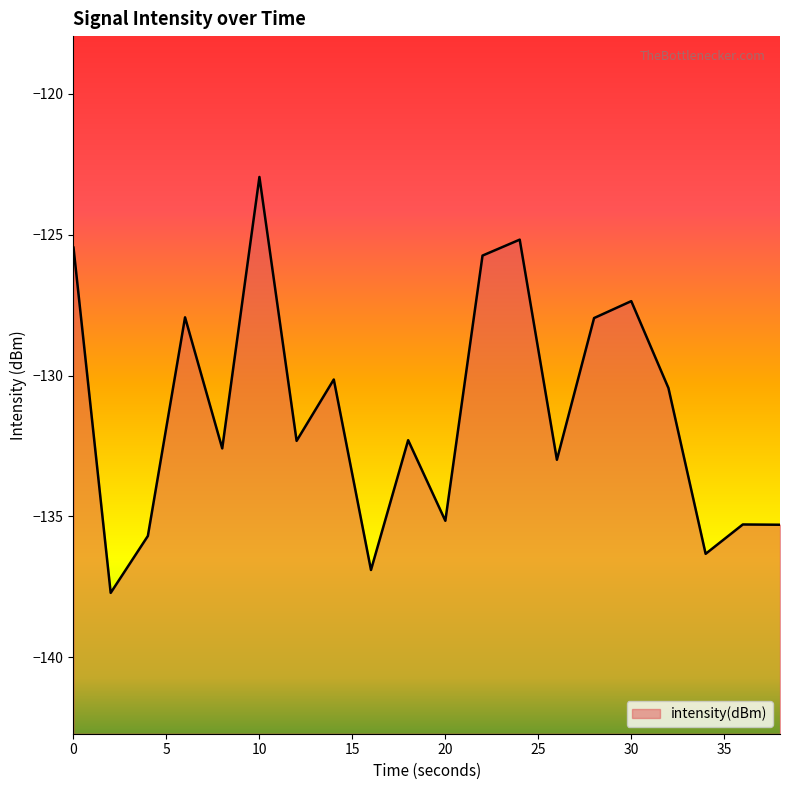

Does the chart display data point markers on the line(s)?

No